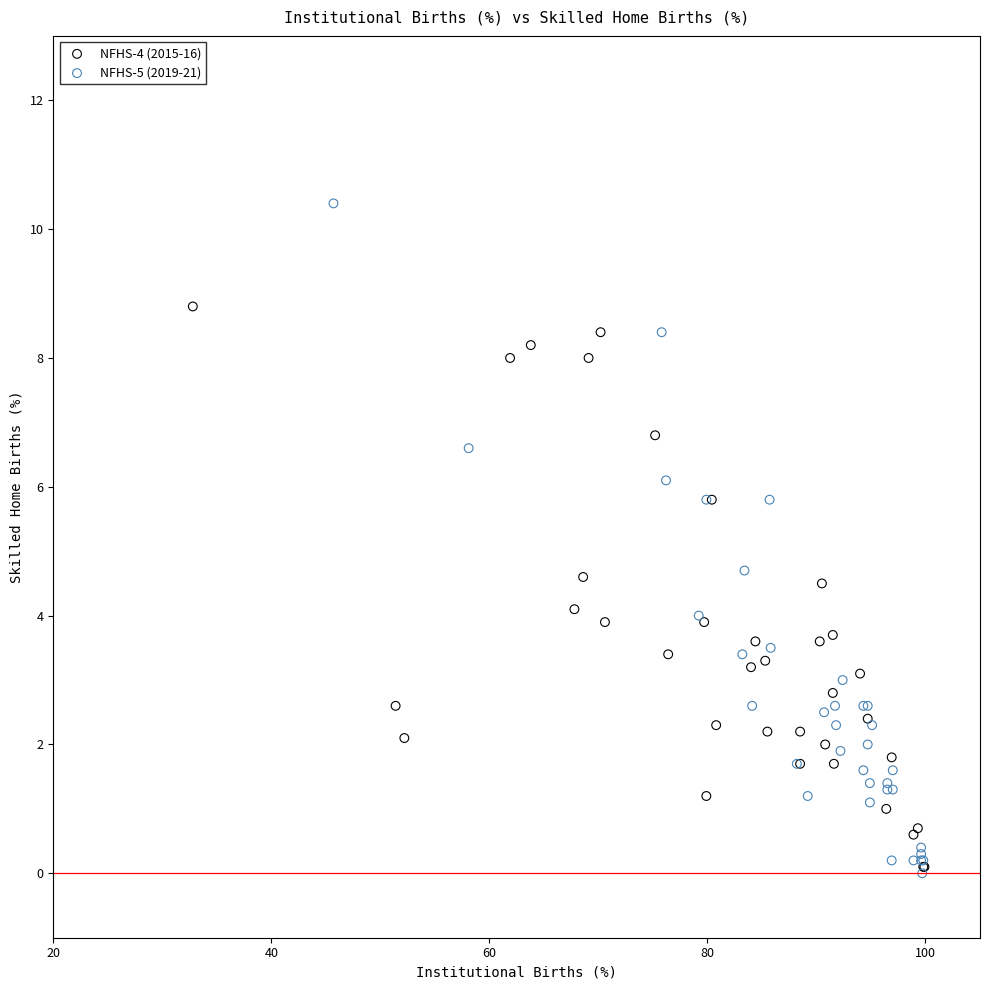

Which series reaches the maximum Y coordinate?

NFHS-5 (2019-21)